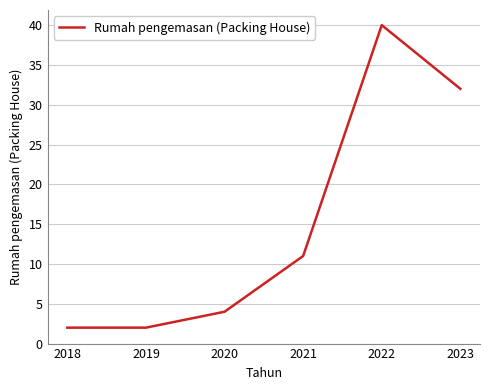

The chart shows a value of 2 at 2018. True or false?

True